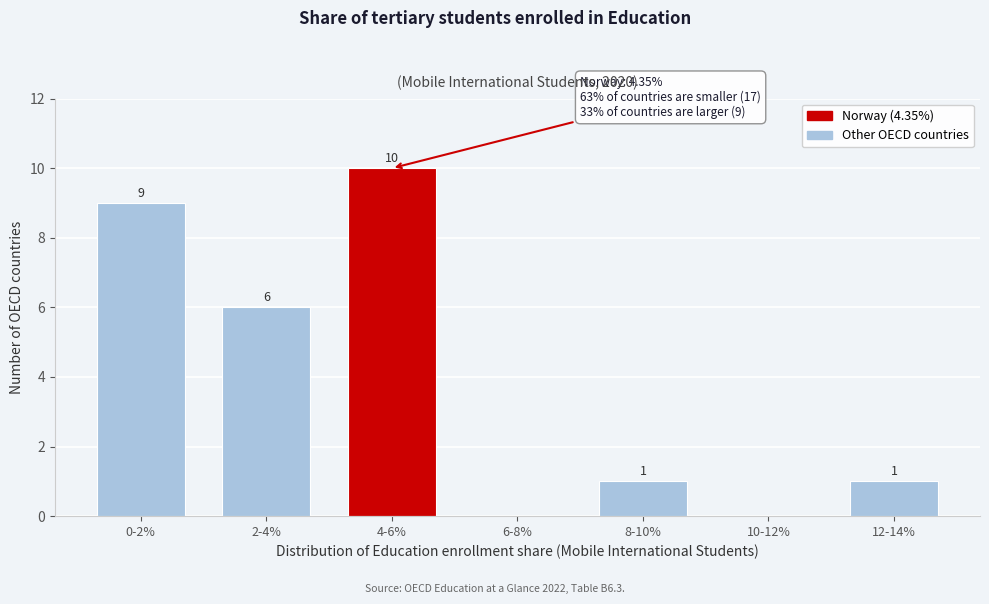

Reading right to left, list all the values displayed in this chart.

12-14%=1	10-12%=0	8-10%=1	6-8%=0	4-6%=10	2-4%=6	0-2%=9